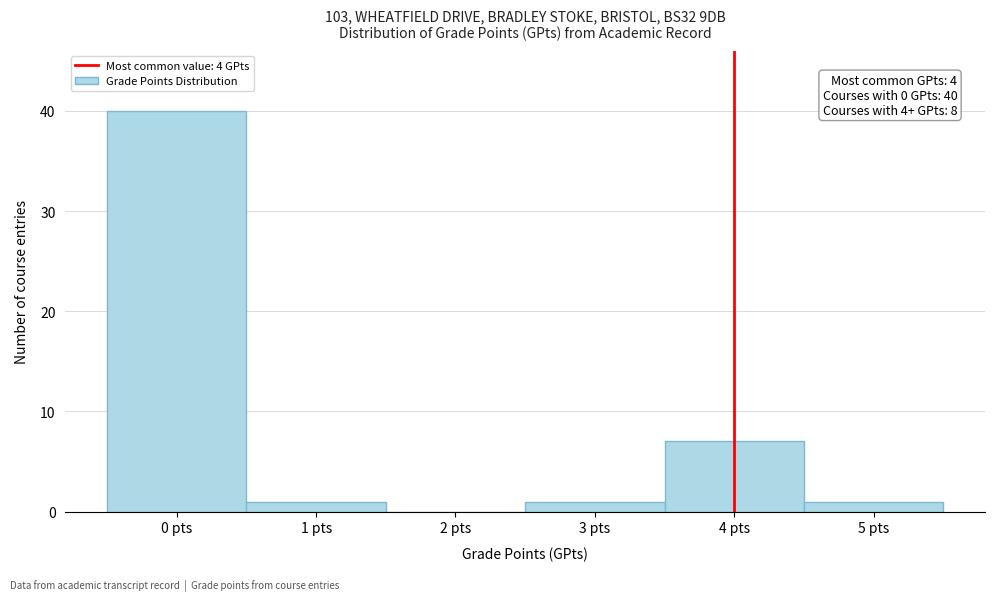

Which range on the x-axis has the tallest bar?

-0.5 to 0.5